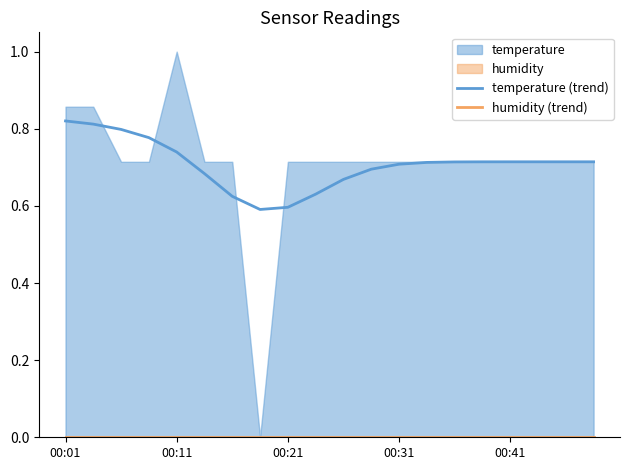

Between 18 and 19, which is larger?

18